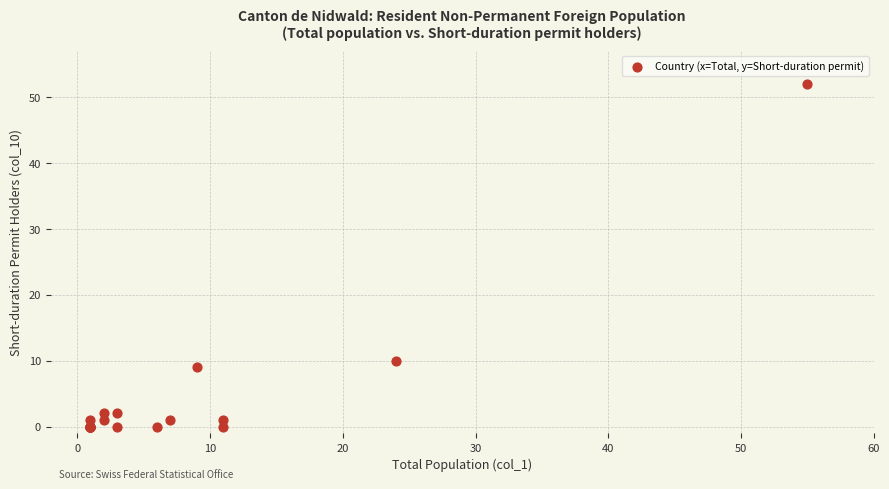

What Y value in the scatter plot is closest to 26?

10